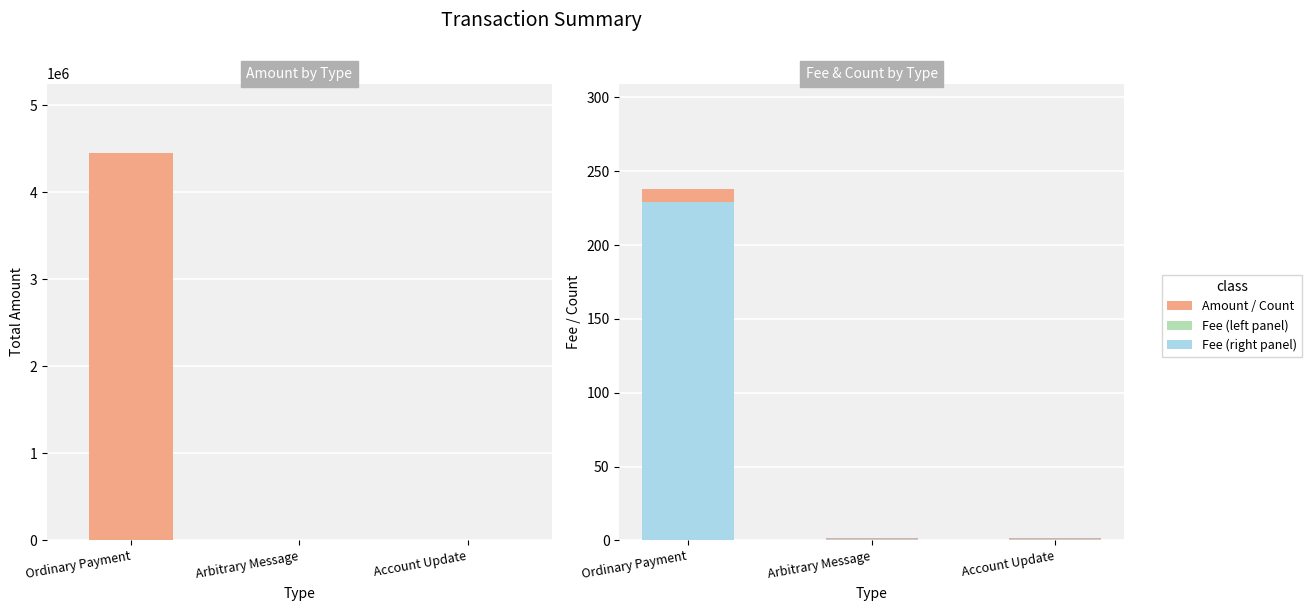

Which series changed the most between Ordinary Payment and Account Update?

Amount